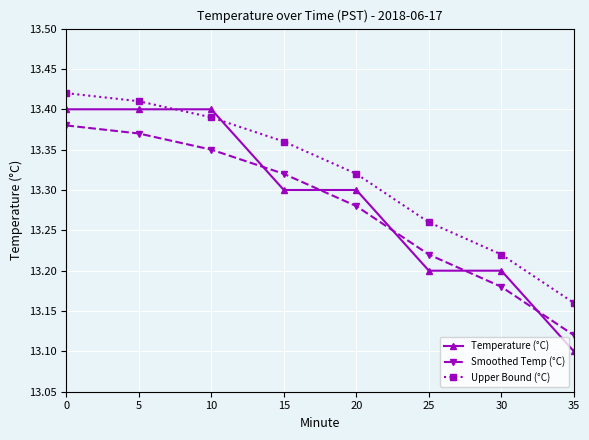

True or false: Temperature (°C) and Upper Bound (°C) cross at least once.

True